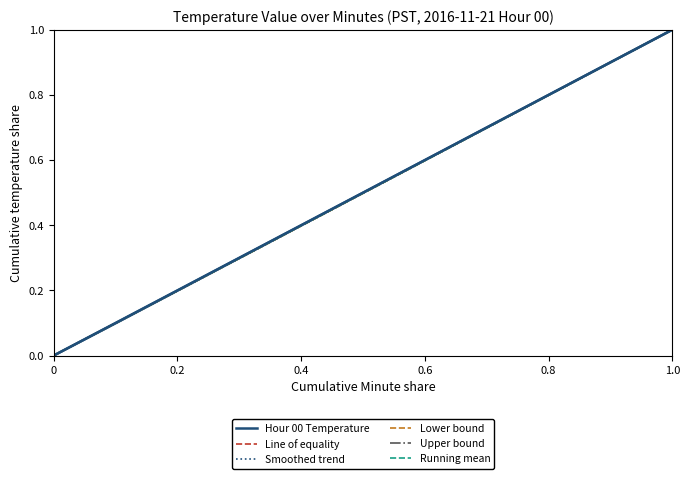

What is the maximum value shown in the chart?

1.0